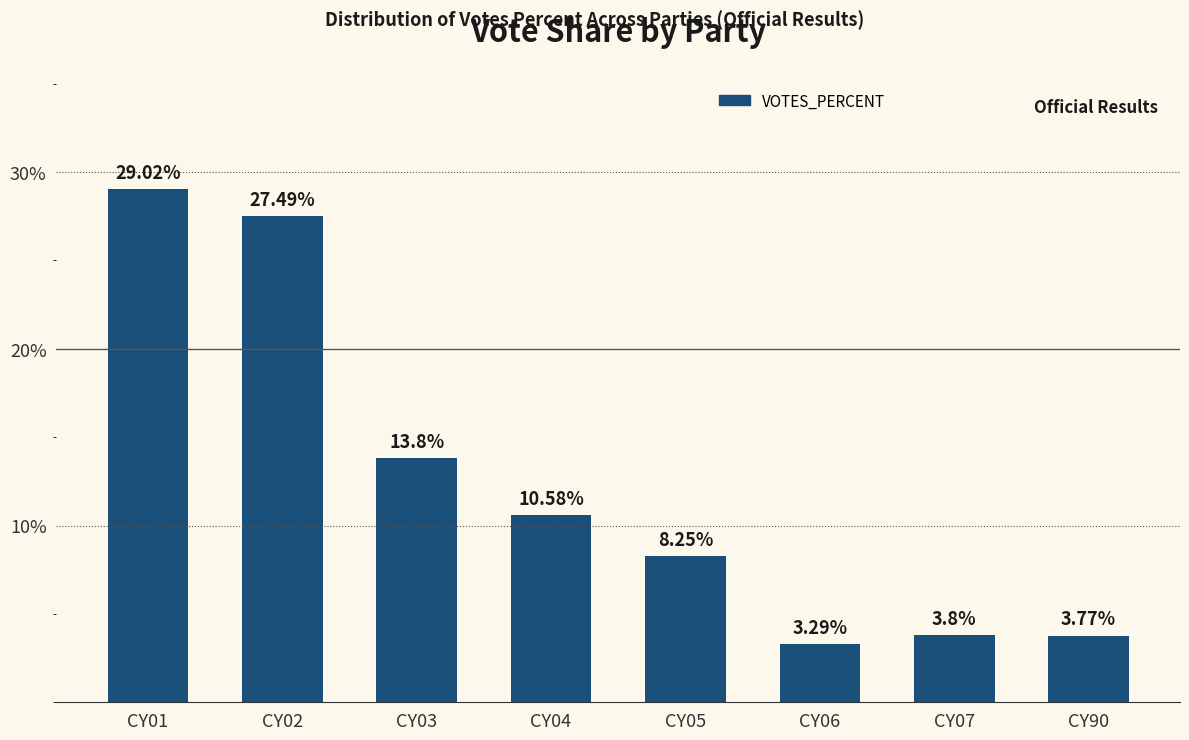

What is the difference between the values at CY04 and CY06?

7.3